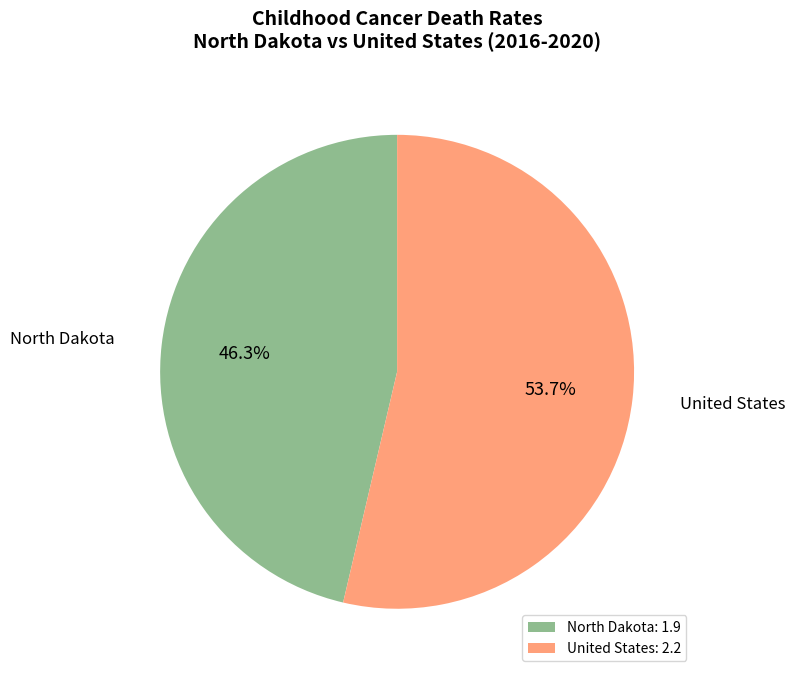

How much of the chart is everything except United States?

46.3%